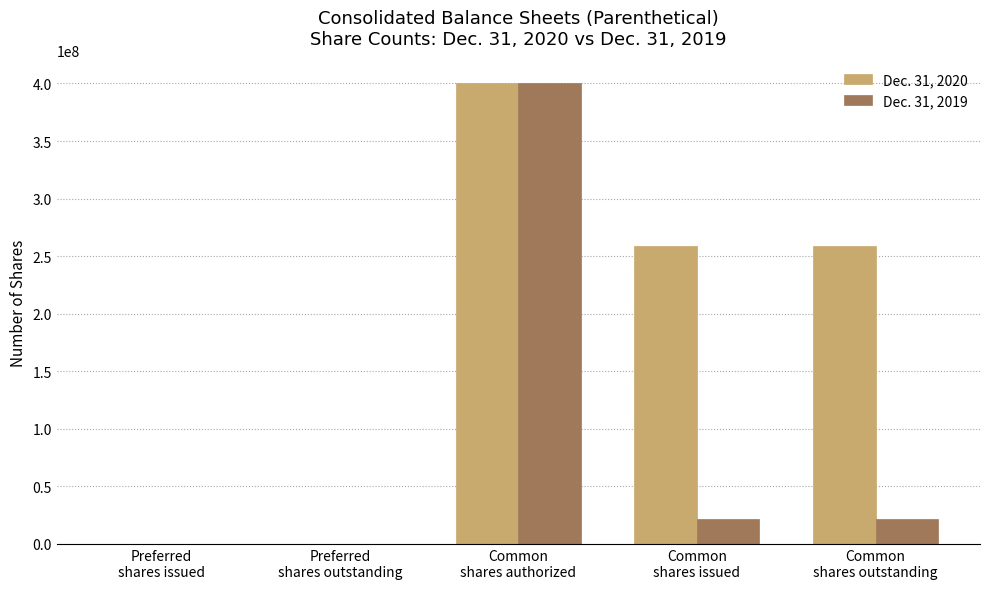

What is the maximum value shown in the chart?

400000000